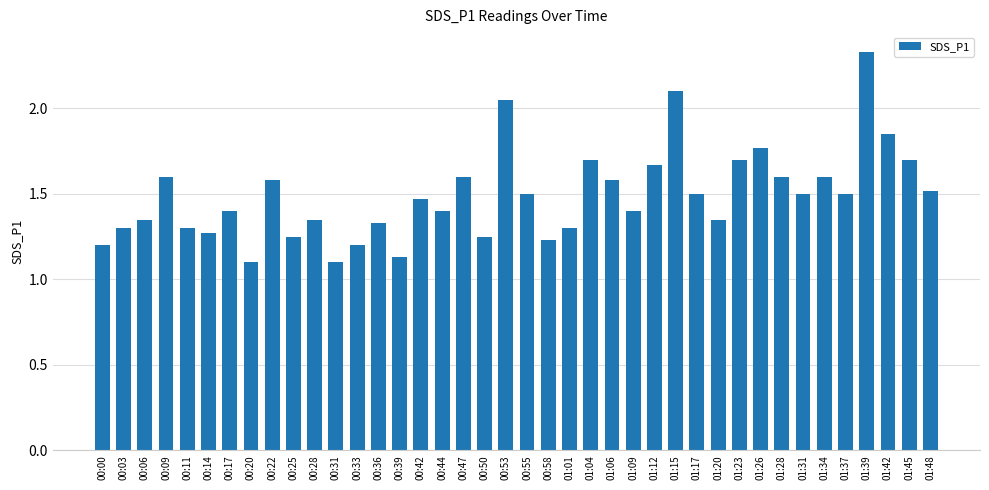

Which category has the highest value across all series?

01:39